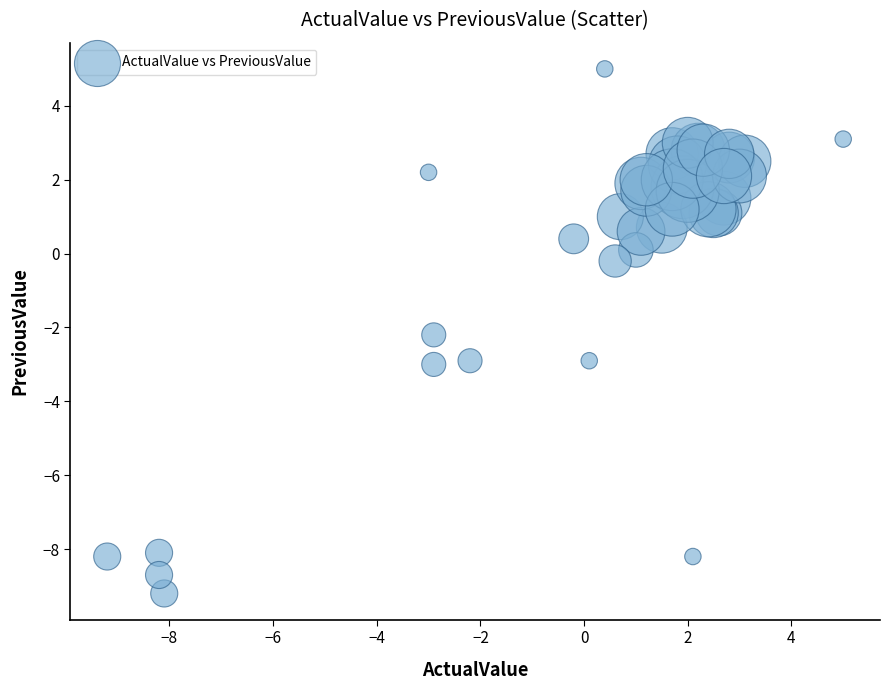

What Y value in the scatter plot is closest to -2?

-2.2